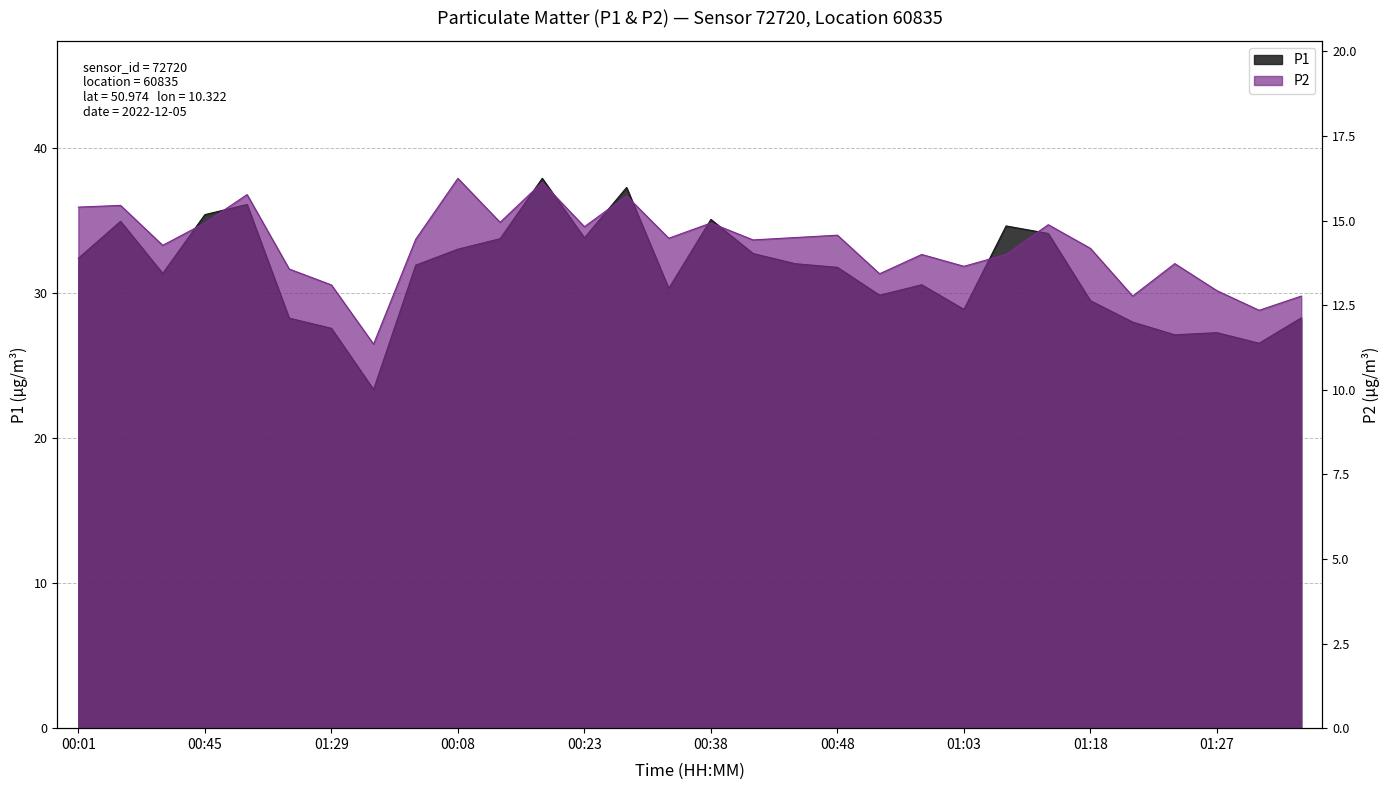

What is the highest value of the P2 series?

16.2